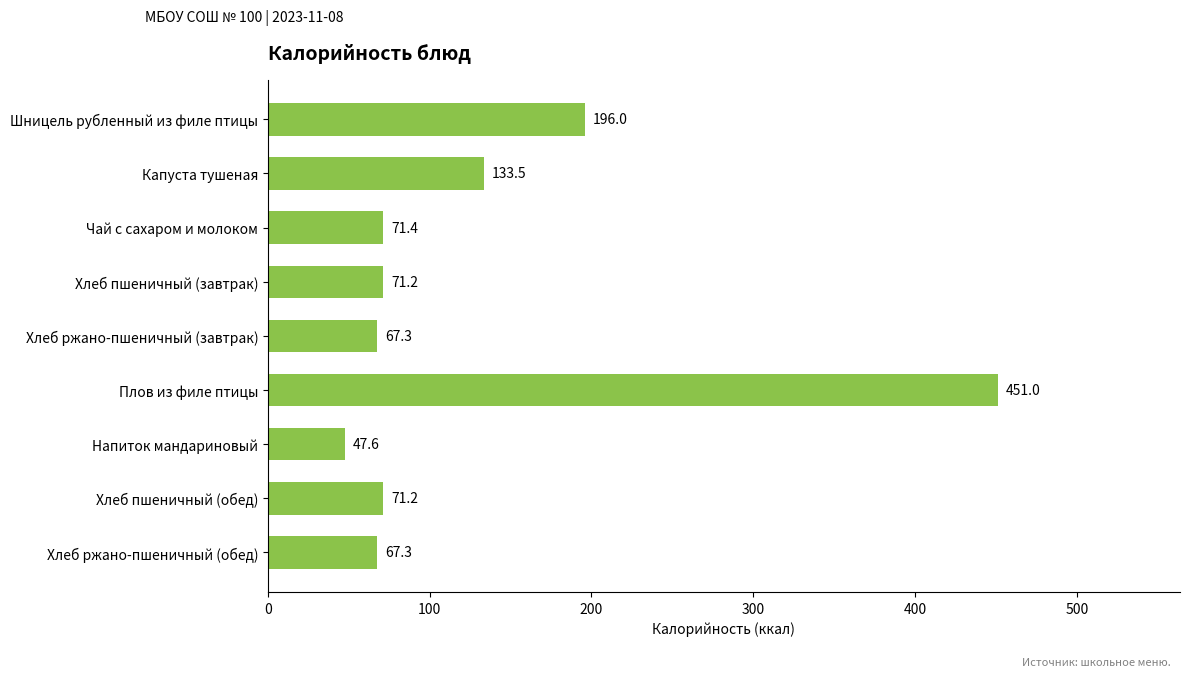

At which label is the value closest to 249?

Шницель рубленный из филе птицы